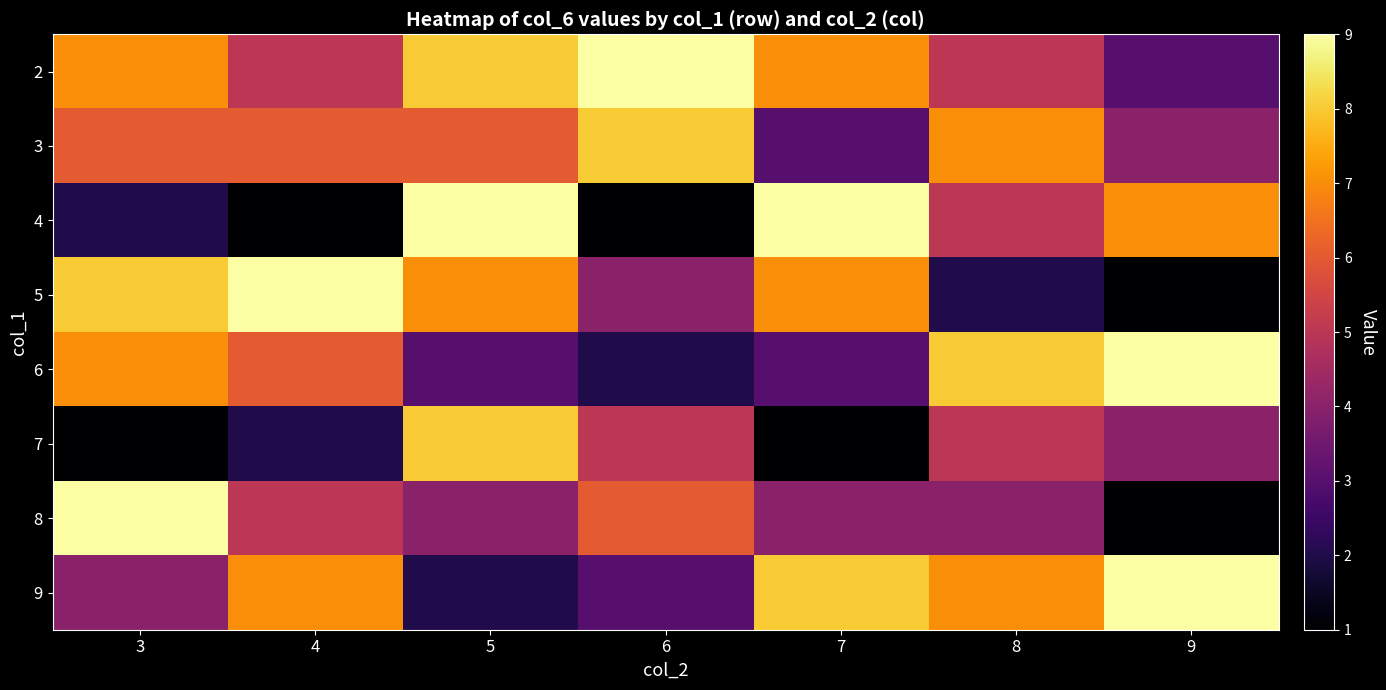

Reading right to left, list all the values displayed in this chart.

2: 9=3	8=5	7=7	6=9	5=8	4=5	3=7
3: 9=4	8=7	7=3	6=8	5=6	4=6	3=6
4: 9=7	8=5	7=9	6=1	5=9	4=1	3=2
5: 9=1	8=2	7=7	6=4	5=7	4=9	3=8
6: 9=9	8=8	7=3	6=2	5=3	4=6	3=7
7: 9=4	8=5	7=1	6=5	5=8	4=2	3=1
8: 9=1	8=4	7=4	6=6	5=4	4=5	3=9
9: 9=9	8=7	7=8	6=3	5=2	4=7	3=4